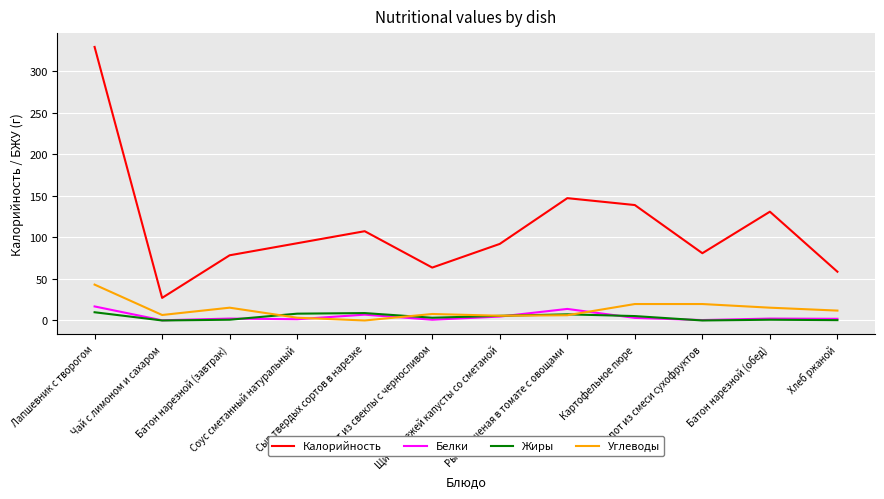

Which series has the largest range (max minus min)?

Калорийность